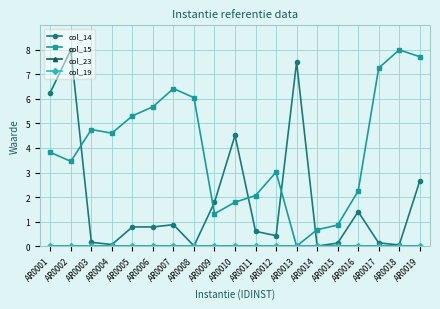

The value of col_23 at AR0018 is 0.0. True or false?

True